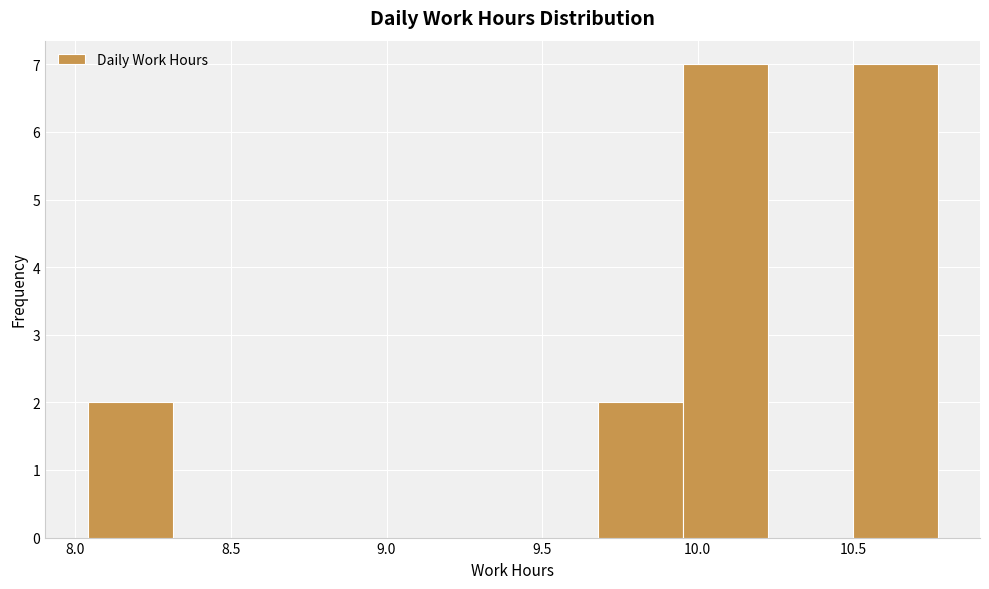

Reading left to right, transcribe this chart: for each bar, give the range it covers on the x-axis and its height. Neither the bar edges nor the heights are printed on the chart, so give them approximately, as read against the axes.

8.05 to 8.30: 2
8.30 to 8.60: 0
8.60 to 8.85: 0
8.85 to 9.15: 0
9.15 to 9.40: 0
9.40 to 9.70: 0
9.70 to 9.95: 2
9.95 to 10.20: 7
10.20 to 10.50: 0
10.50 to 10.75: 7